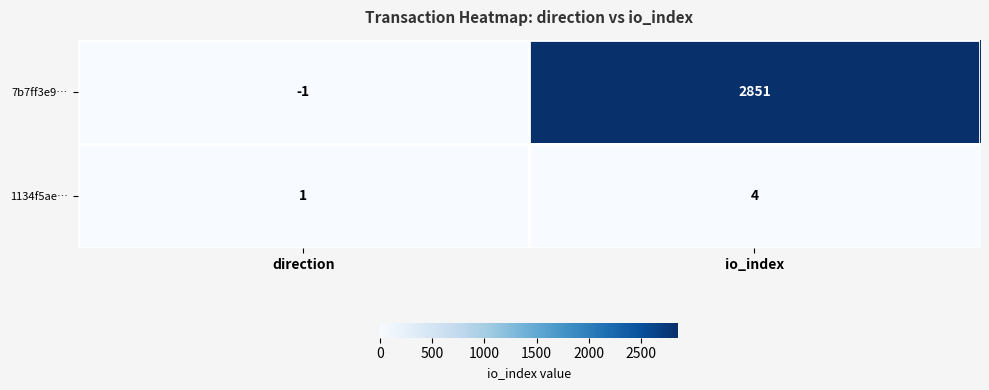

Reading left to right, extract all data points from this chart.

7b7ff3e9…: -1	2851
1134f5ae…: 1	4